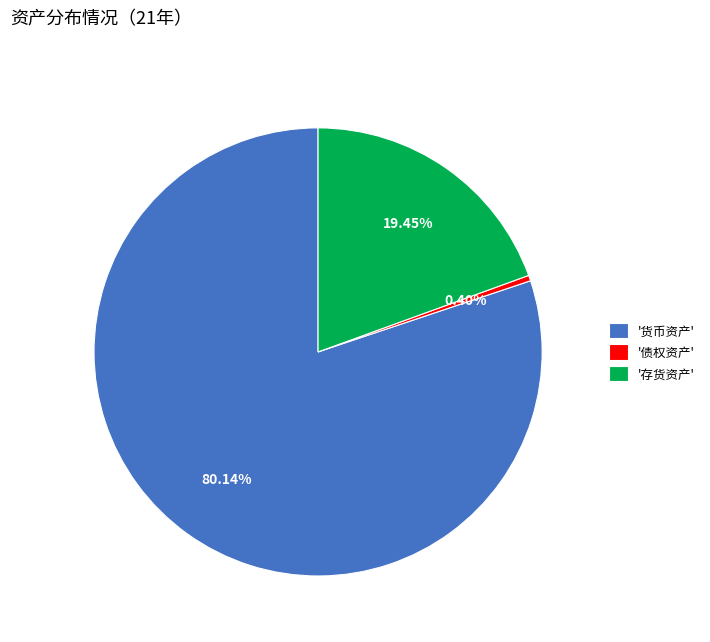

What is the largest slice in the pie chart?

'货币资产'